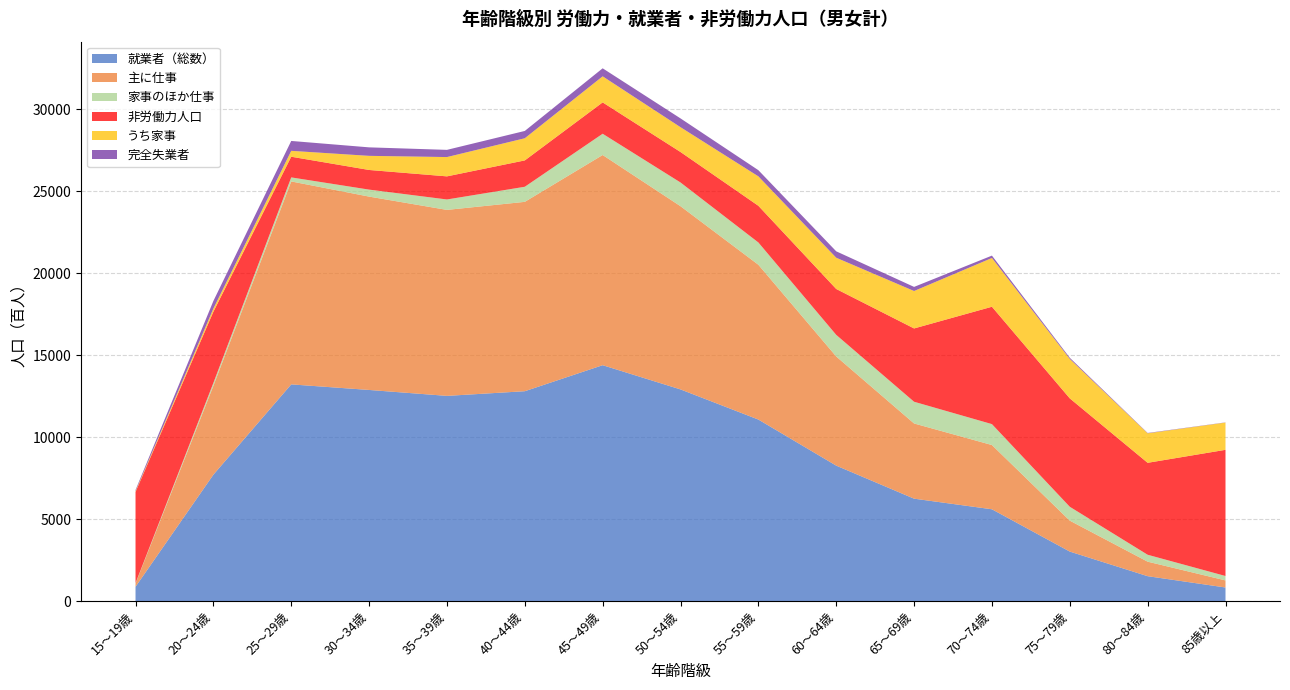

Reading left to right, list all the values displayed in this chart.

就業者（総数）: 15～19歳=871	20～24歳=7706	25～29歳=13214	30～34歳=12874	35～39歳=12513	40～44歳=12797	45～49歳=14384	50～54歳=12907	55～59歳=11069	60～64歳=8259	65～69歳=6244	70～74歳=5597	75～79歳=3017	80～84歳=1517	85歳以上=827
主に仕事: 15～19歳=201	20～24歳=5421	25～29歳=12377	30～34歳=11792	35～39歳=11342	40～44歳=11549	45～49歳=12818	50～54歳=11173	55～59歳=9440	60～64歳=6657	65～69歳=4586	70～74歳=3918	75～79歳=1887	80～84歳=885	85歳以上=432
家事のほか仕事: 15～19歳=21	20～24歳=177	25～29歳=246	30～34歳=426	35～39歳=636	40～44歳=920	45～49歳=1297	50～54歳=1447	55～59歳=1360	60～64歳=1318	65～69歳=1325	70～74歳=1276	75～79歳=846	80～84歳=422	85歳以上=269
非労働力人口: 15～19歳=5561	20～24歳=4341	25～29歳=1261	30～34歳=1198	35～39歳=1409	40～44歳=1607	45～49歳=1912	50～54歳=1859	55～59歳=2236	60～64歳=2798	65～69歳=4470	70～74歳=7157	75～79歳=6610	80～84歳=5607	85歳以上=7695
うち家事: 15～19歳=45	20～24歳=193	25～29歳=359	30～34歳=861	35～39歳=1177	40～44歳=1351	45～49歳=1590	50～54歳=1513	55～59歳=1796	60～64歳=1906	65～69歳=2283	70～74歳=2975	75～79歳=2407	80～84歳=1799	85歳以上=1663
完全失業者: 15～19歳=73	20～24歳=462	25～29歳=603	30～34歳=518	35～39歳=439	40～44歳=446	45～49歳=489	50～54歳=536	55～59歳=376	60～64歳=391	65～69歳=251	70～74歳=144	75～79歳=70	80～84歳=21	85歳以上=11